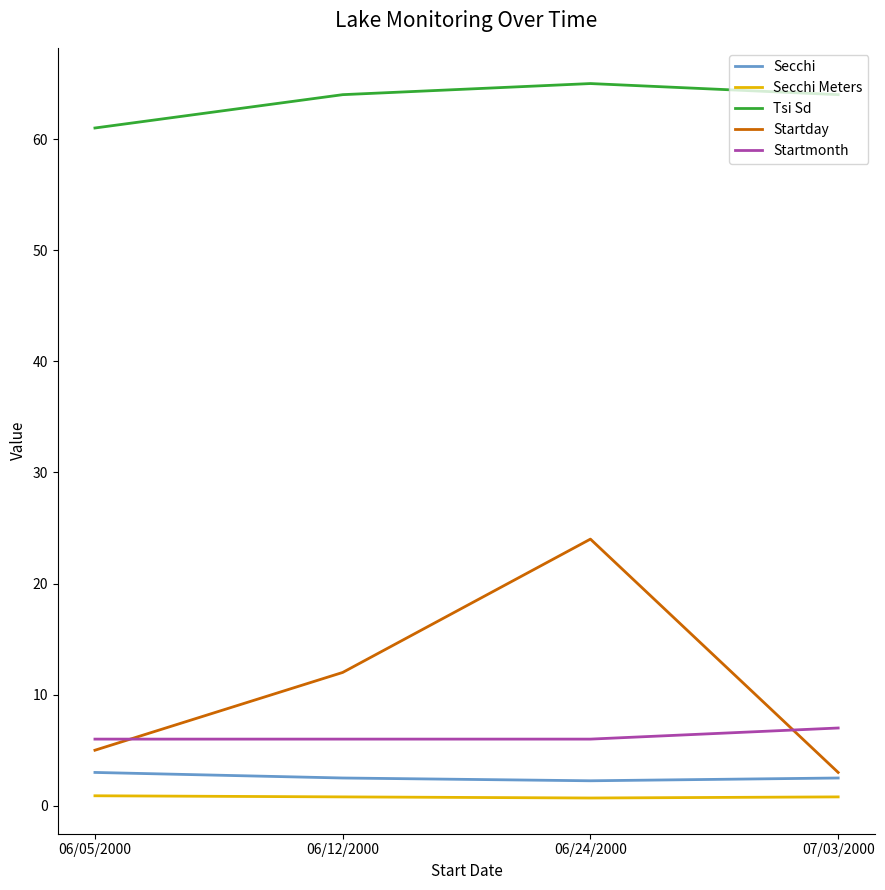

Between 06/05/2000 and 06/12/2000, which series saw the biggest shift?

Startday